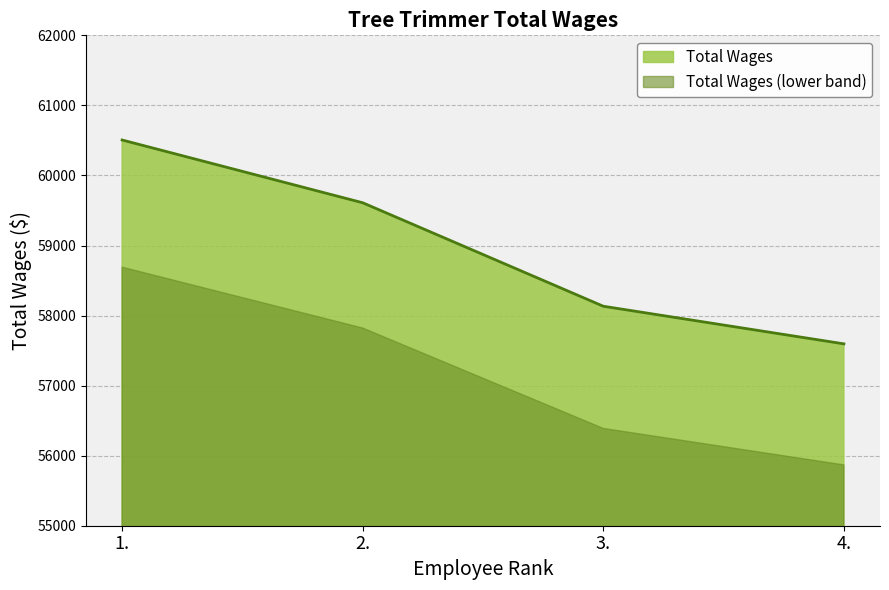

What is the average value?

58961